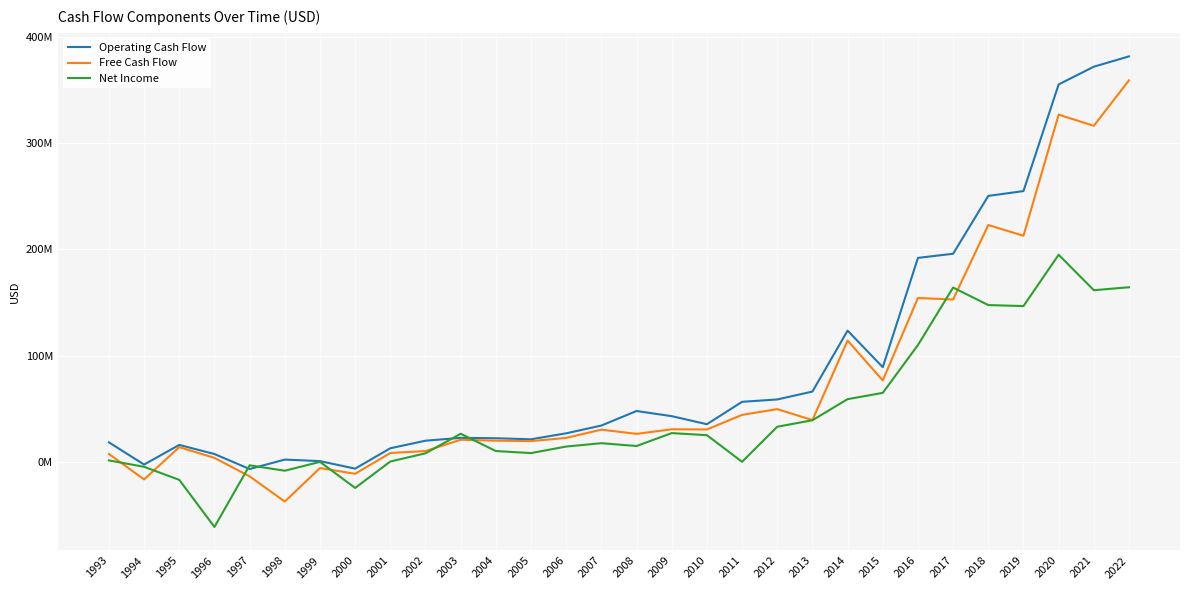

Does the chart display data point markers on the line(s)?

No